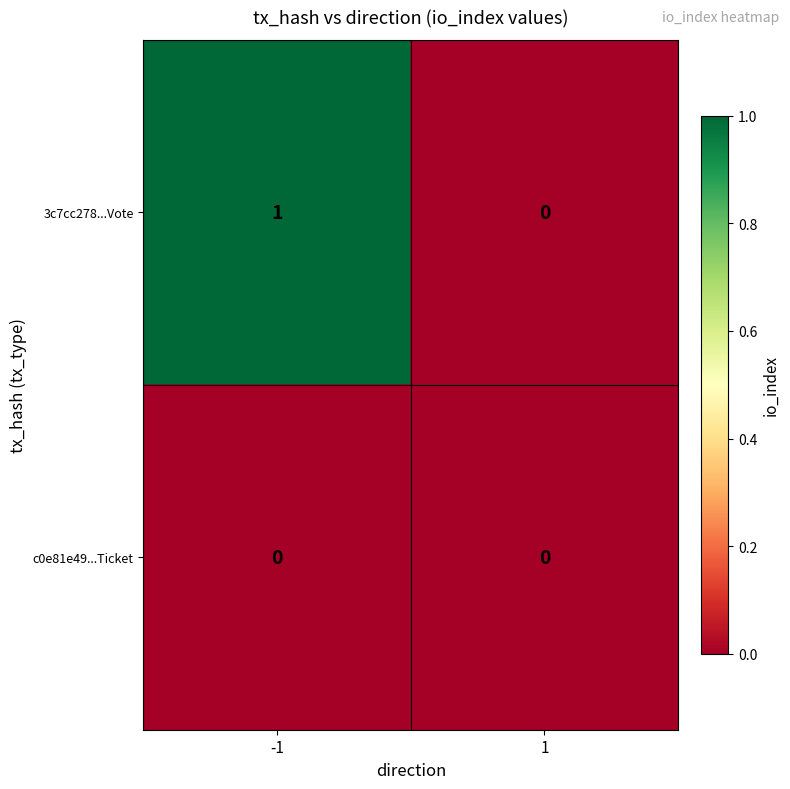

List the series in order of their overall mean, lowest first.

c0e81e49...Ticket, 3c7cc278...Vote